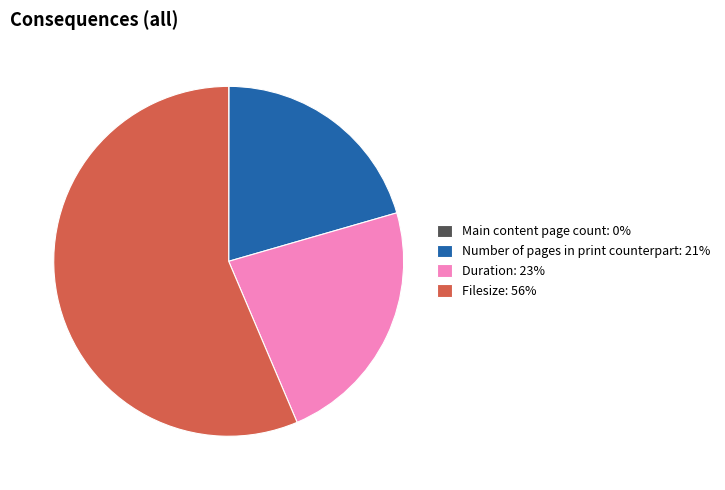

Which category has the biggest portion of the pie?

Filesize